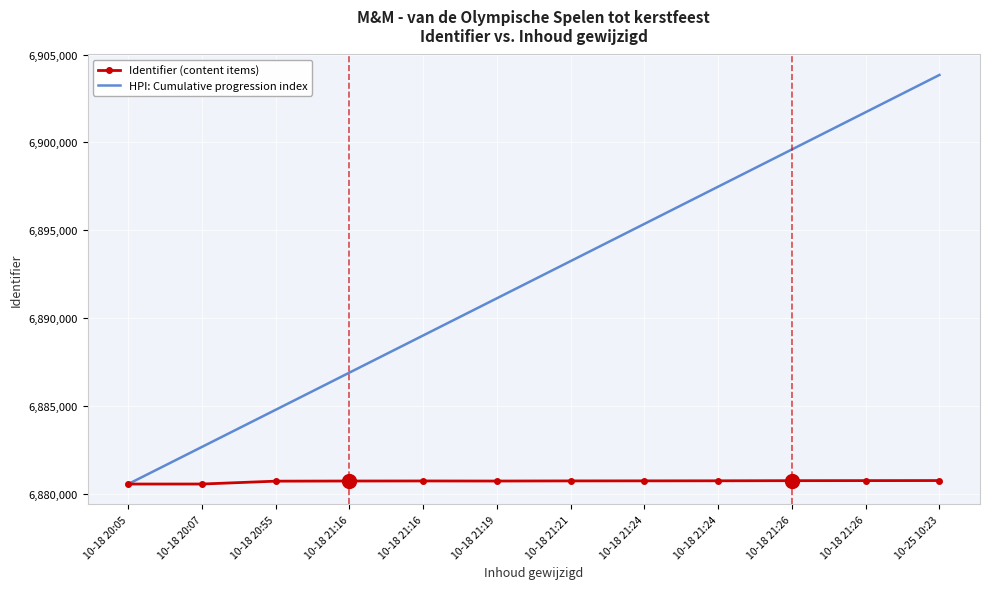

What are all the series names shown in the legend?

Identifier (content items), HPI: Cumulative progression index